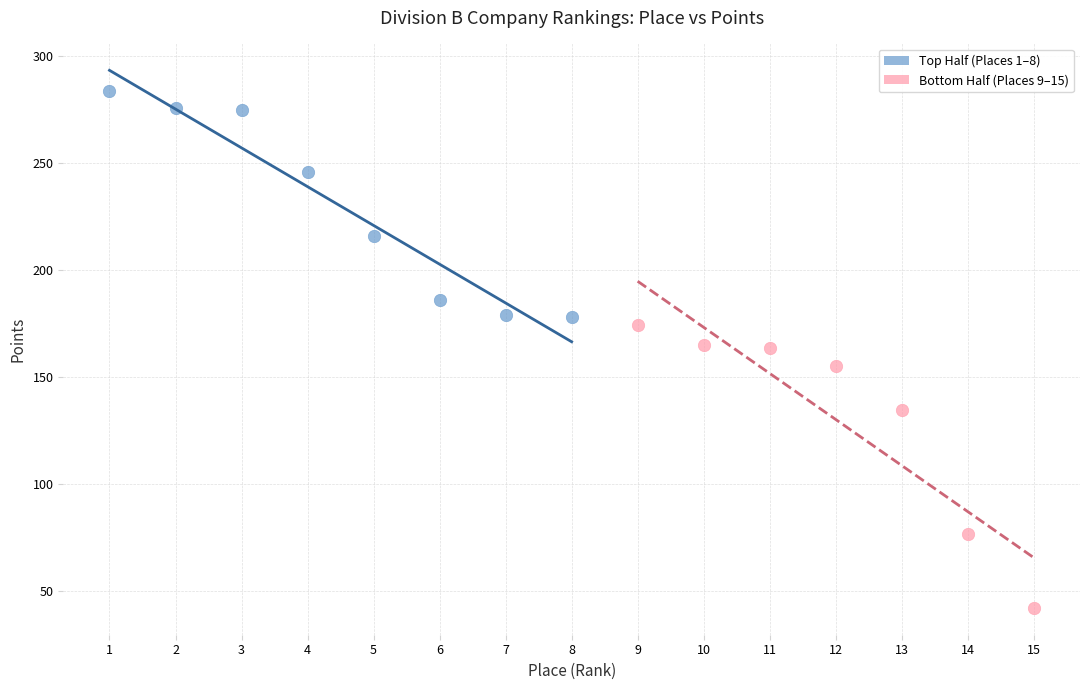

Which series reaches the maximum Y coordinate?

Top Half (Places 1–8)